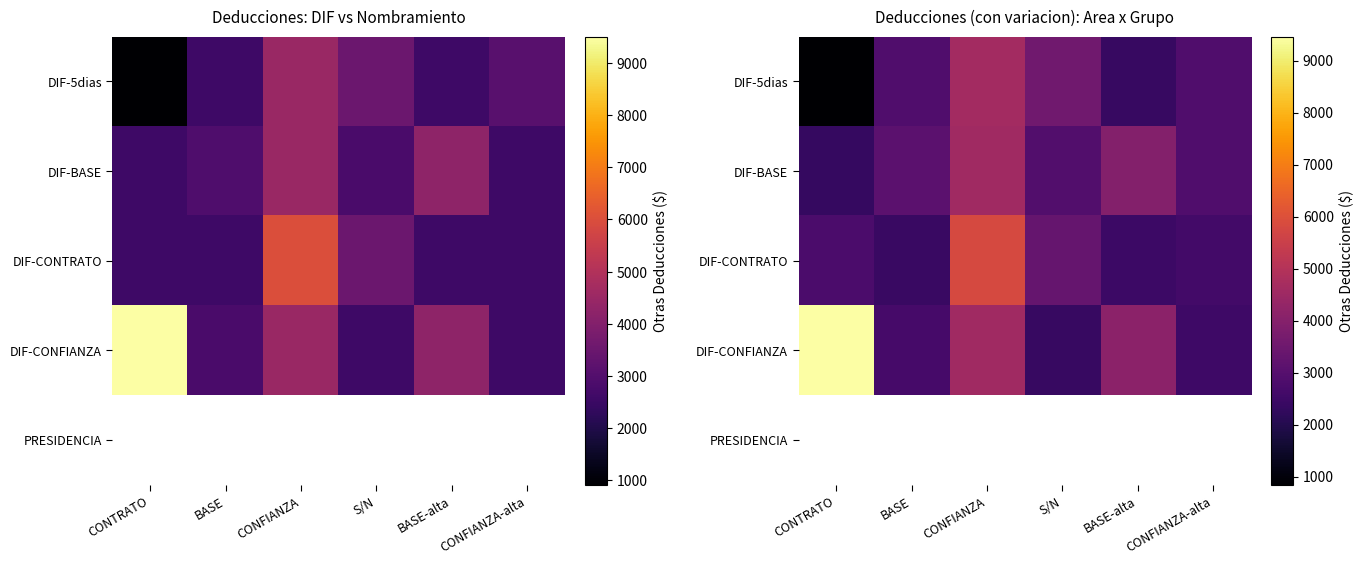

What is the difference between the highest and lowest values at CONFIANZA?

1247.8